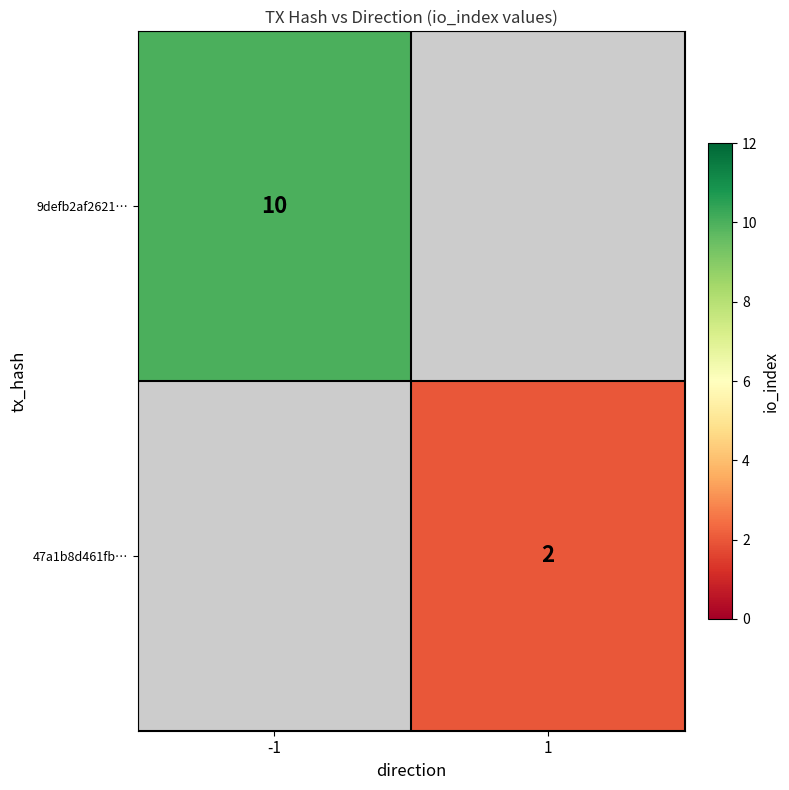

Is it true that 9defb2af2621… equals 10 at -1?

True